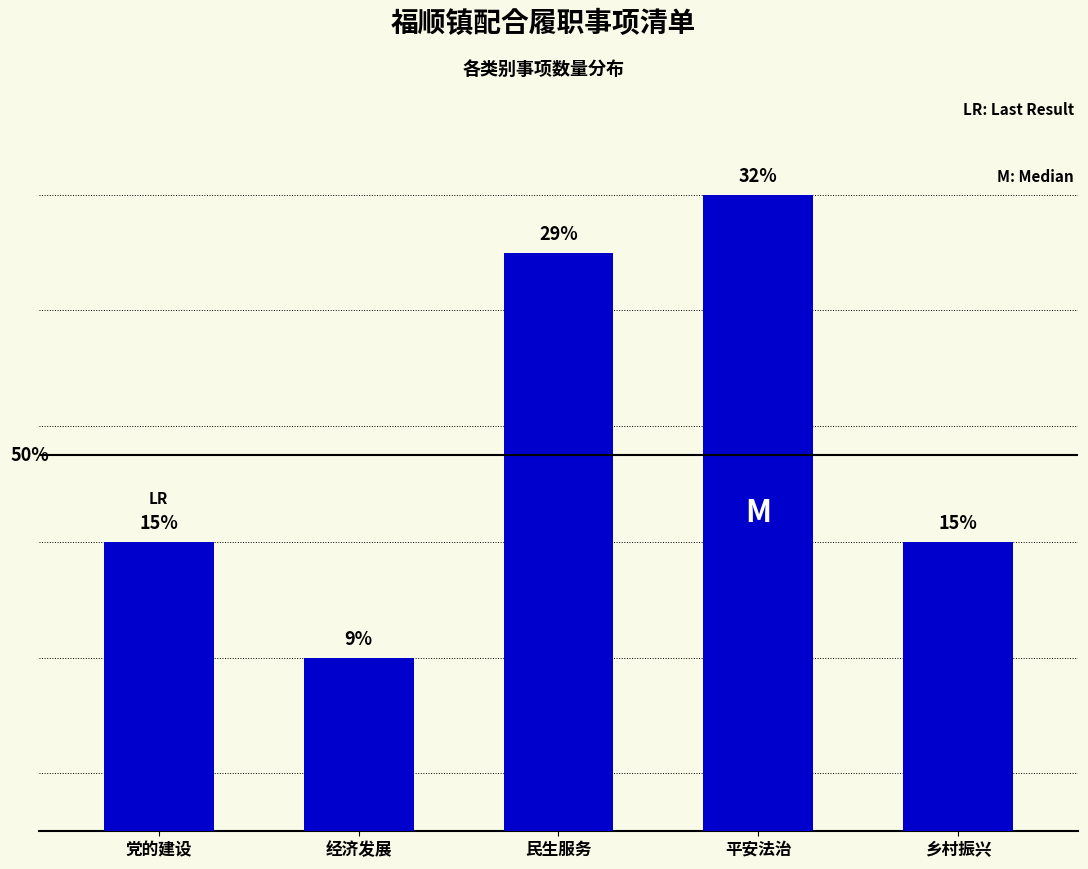

Are the bars horizontal?

No